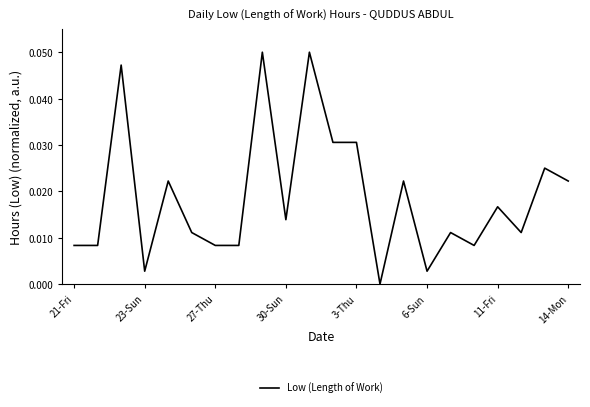

Between 3-Thu and 30-Sun, which is larger?

3-Thu